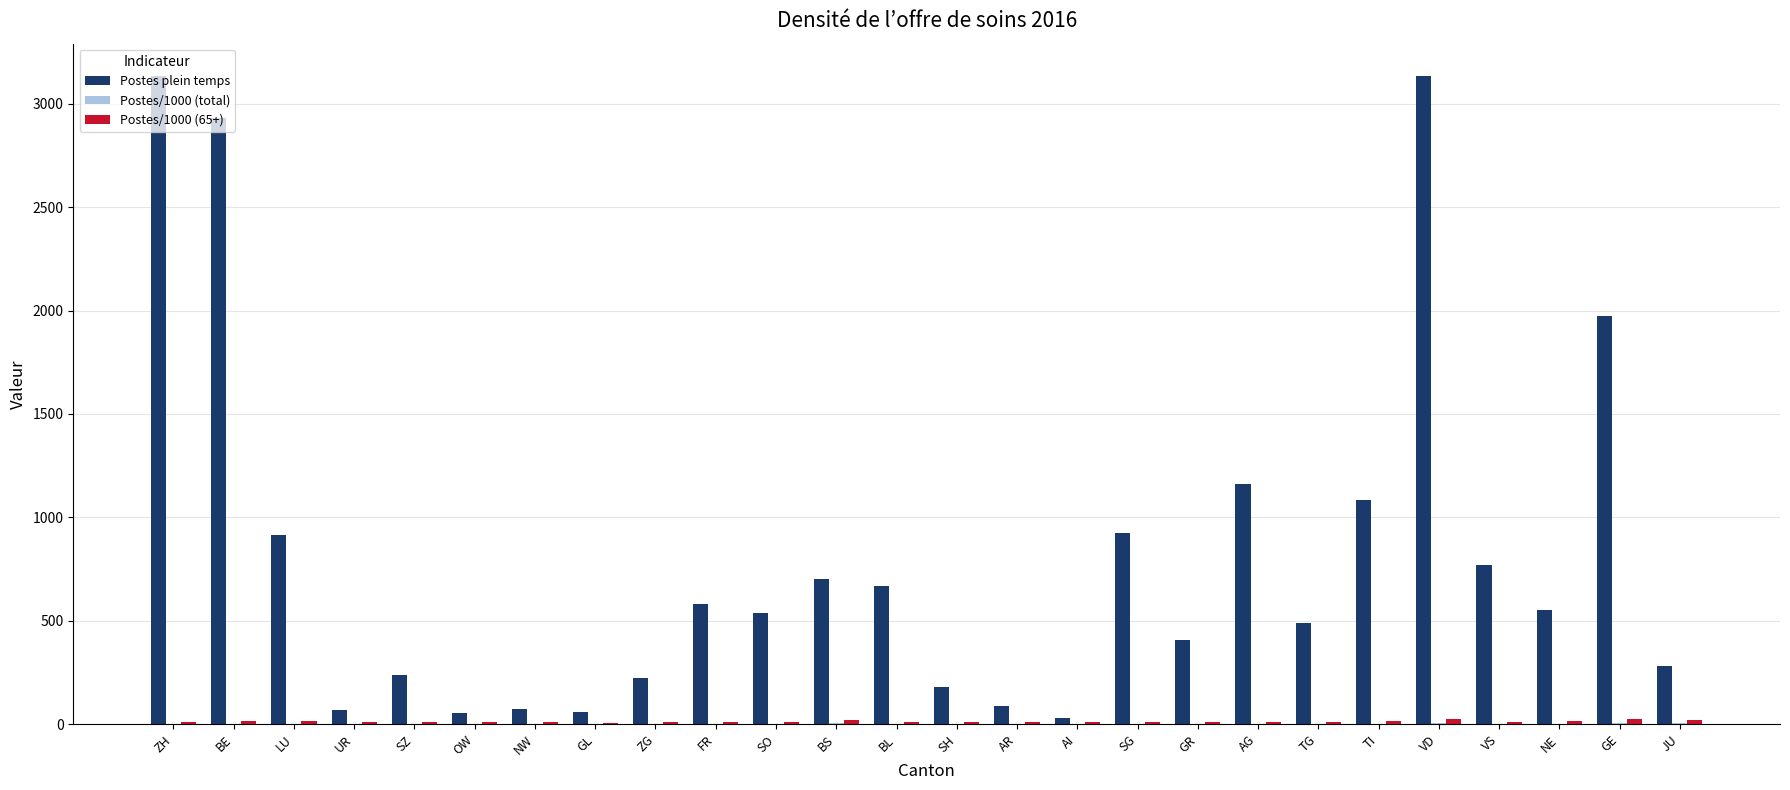

The Postes plein temps series shows 489.3 at TG. True or false?

True